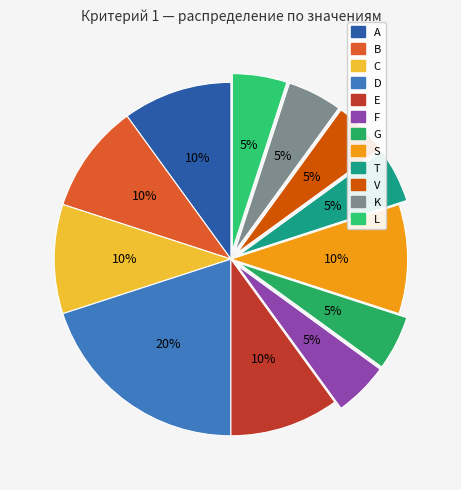

What is the largest slice in the pie chart?

D